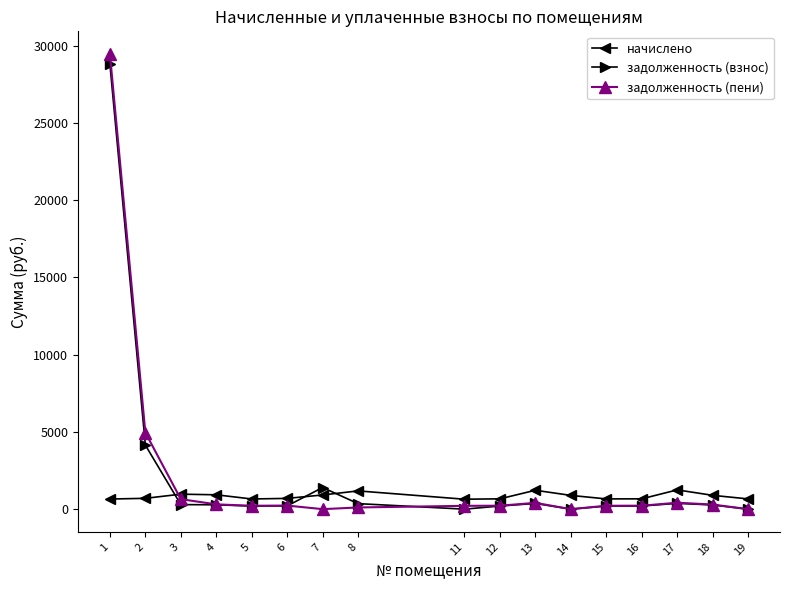

True or false: задолженность (взнос) and начислено cross at least once.

True